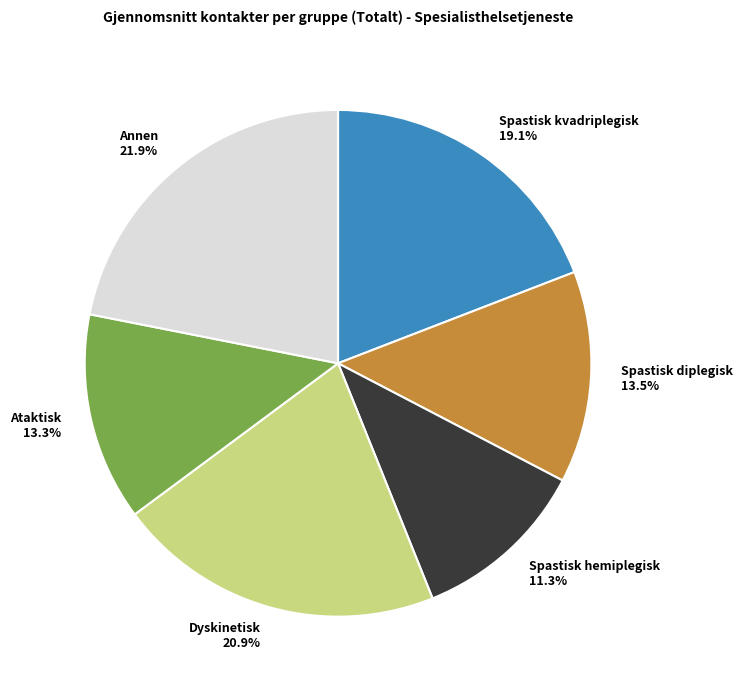

Combined, do Annen and Spastisk kvadriplegisk account for over 50%?

No